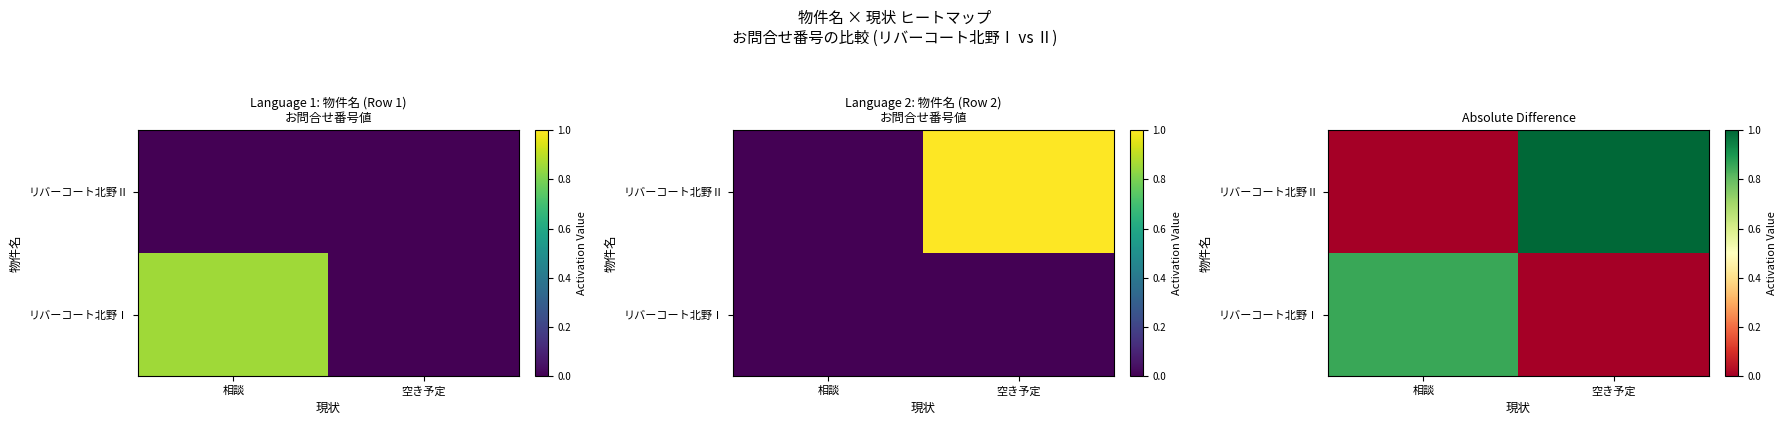

What is the sum of the リバーコート北野Ⅱ values at 相談 and 空き予定?

1.0